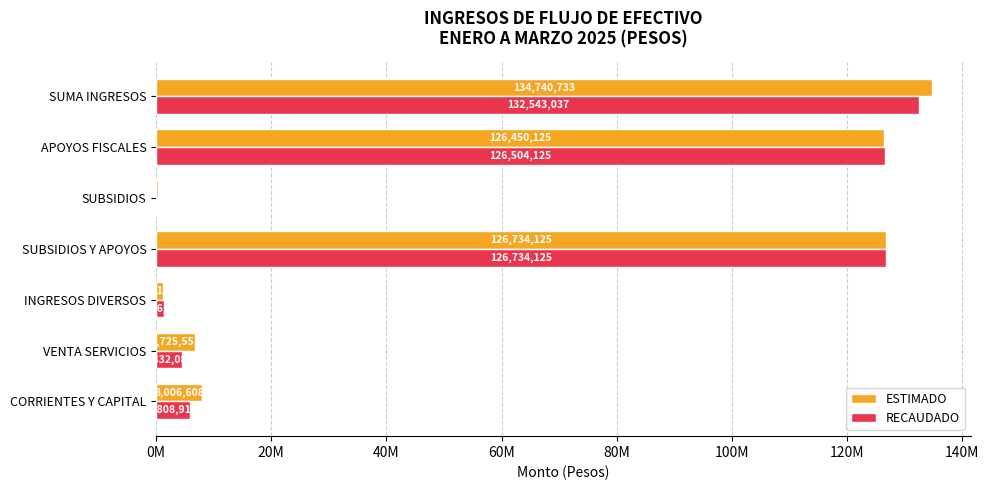

List the series in order of their peak value, highest first.

ESTIMADO, RECAUDADO